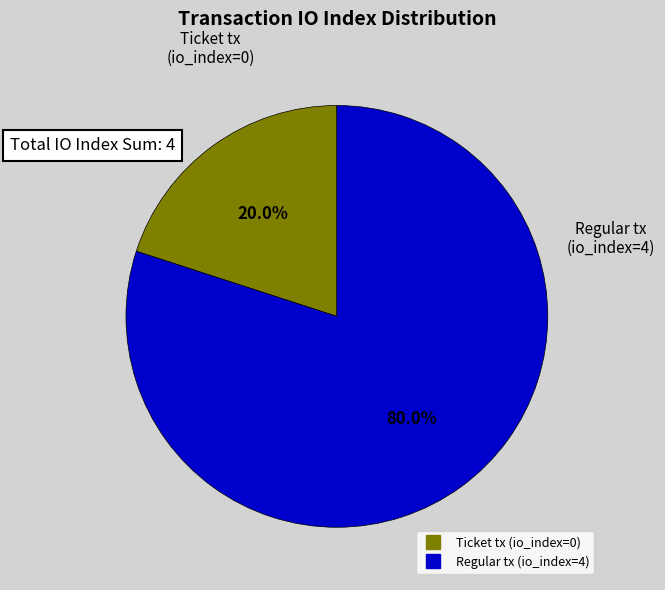

Count the number of slices in the pie.

2